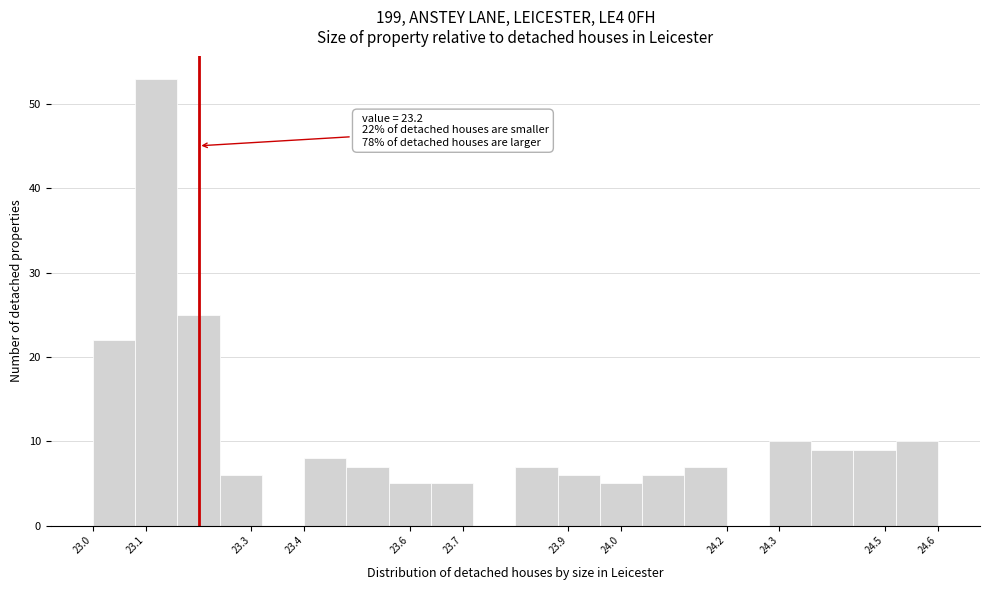

Which range on the x-axis has the tallest bar?

23.08 to 23.16